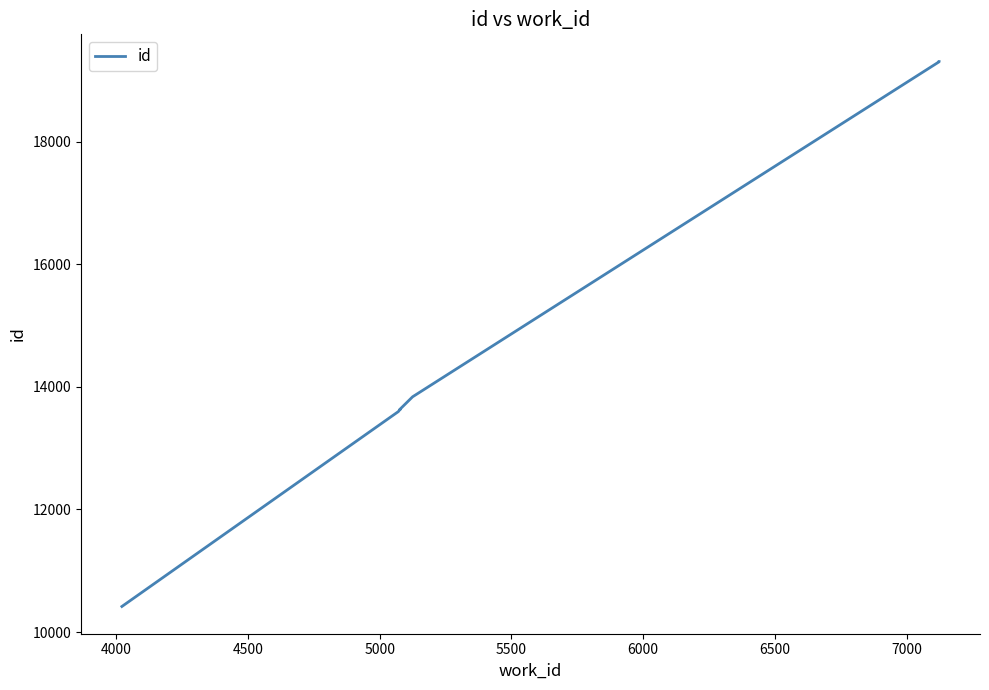

How many lines are shown in the chart?

1